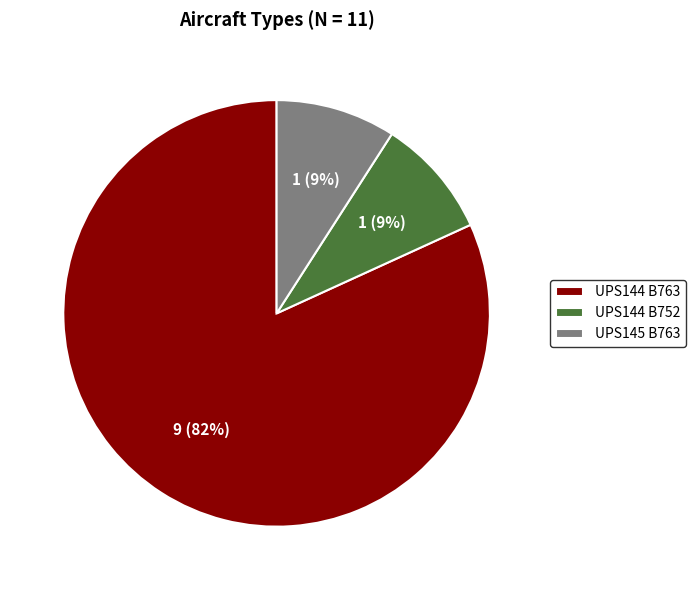

What percentage is the UPS144 B752 slice, to the nearest percent?

9%